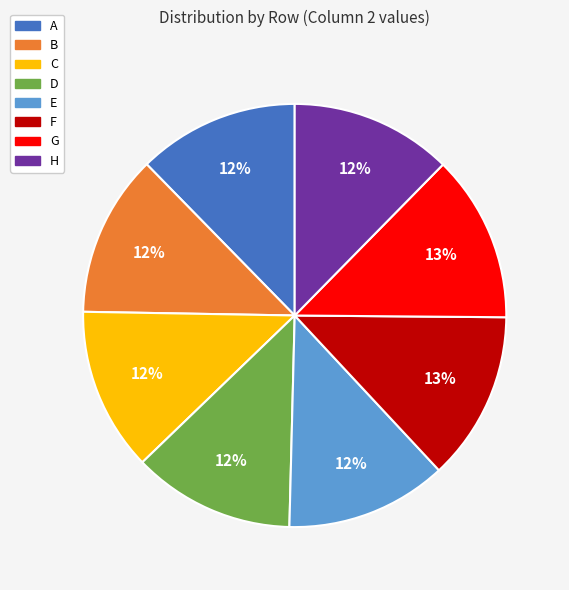

Combined, do C and D account for over 50%?

No